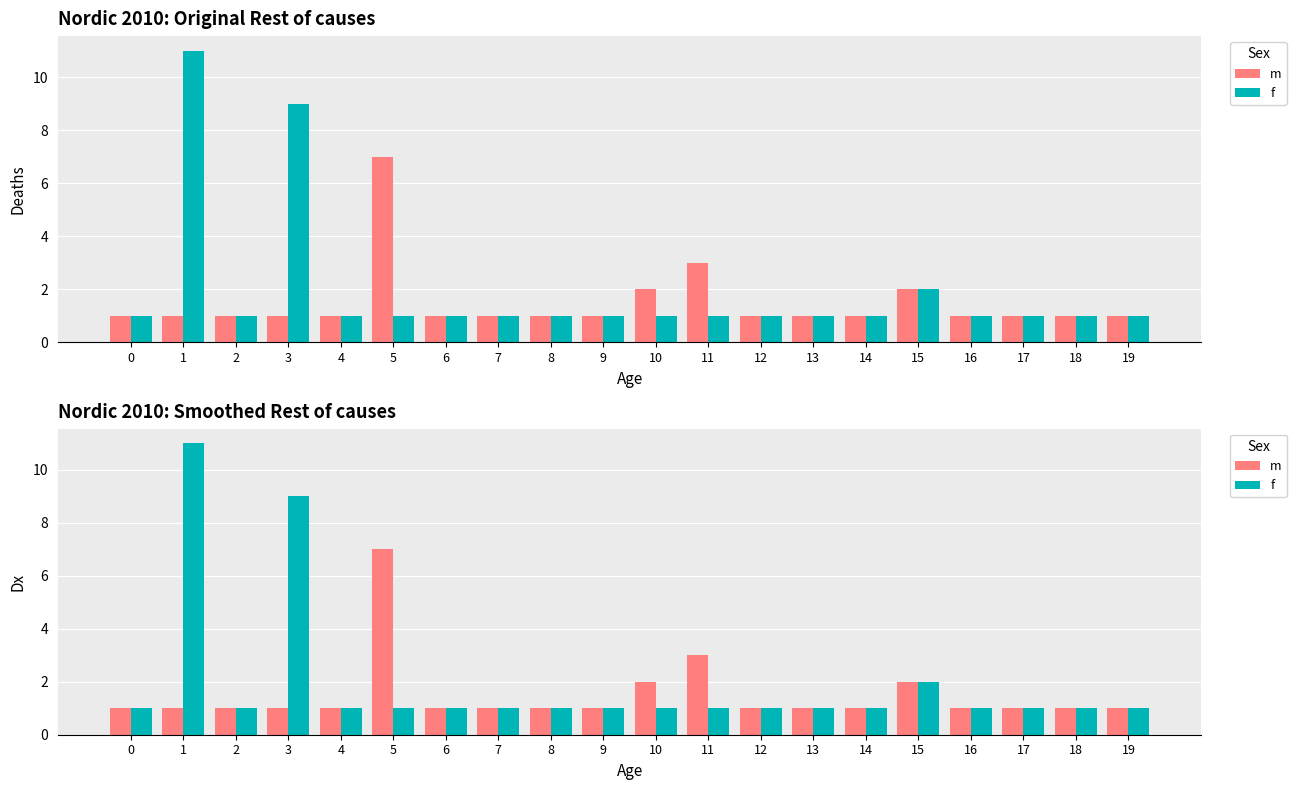

Where is m nearest to the value 4?

11